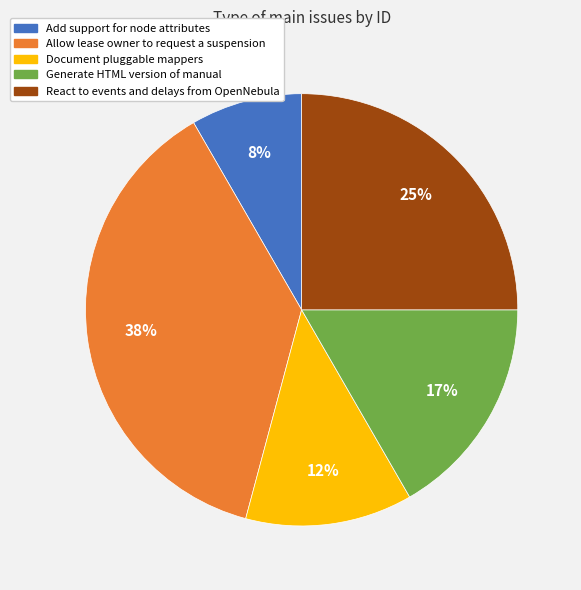

Does Allow lease owner to request a suspension represent more than half of the total?

No